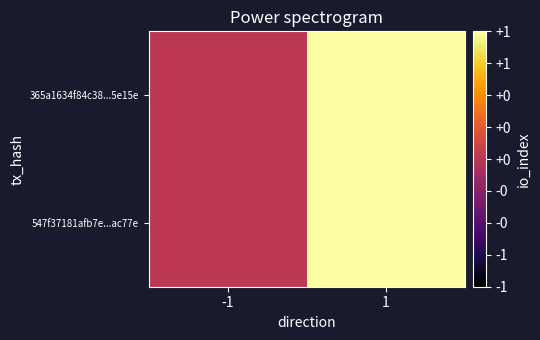

Reading right to left, list all the values displayed in this chart.

547f37181afb7e...ac77e: 1=1	-1=0
365a1634f84c38...5e15e: 1=1	-1=0